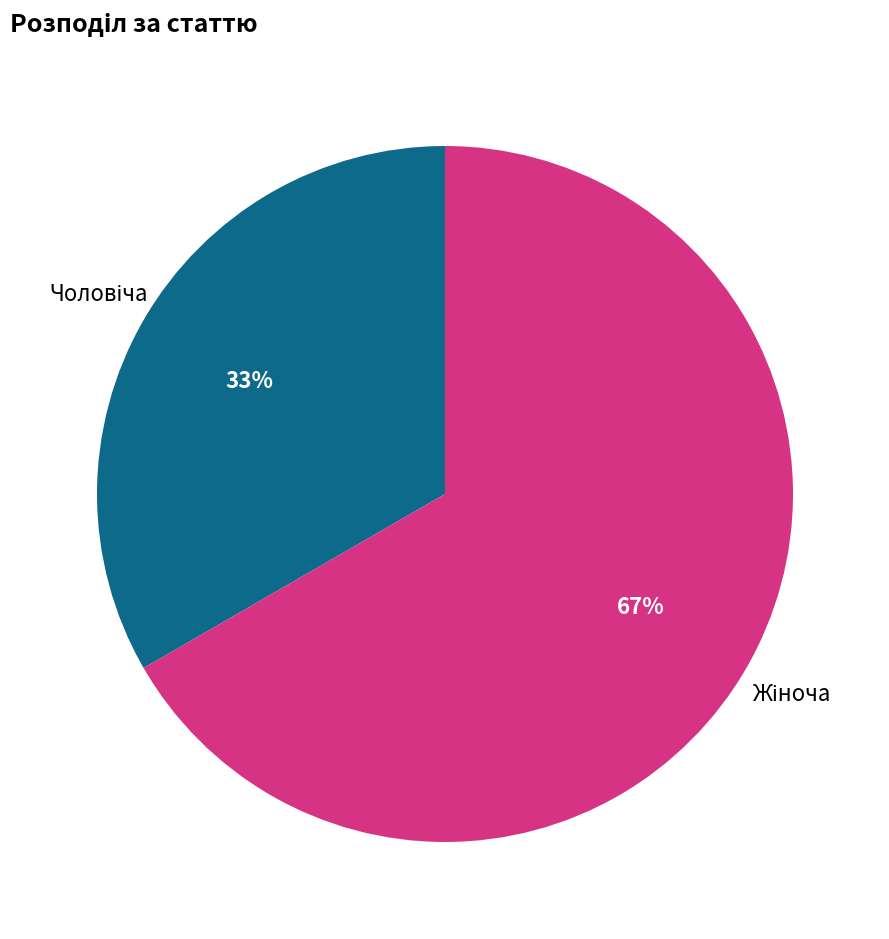

To the nearest percent, what is the average slice percentage?

50%